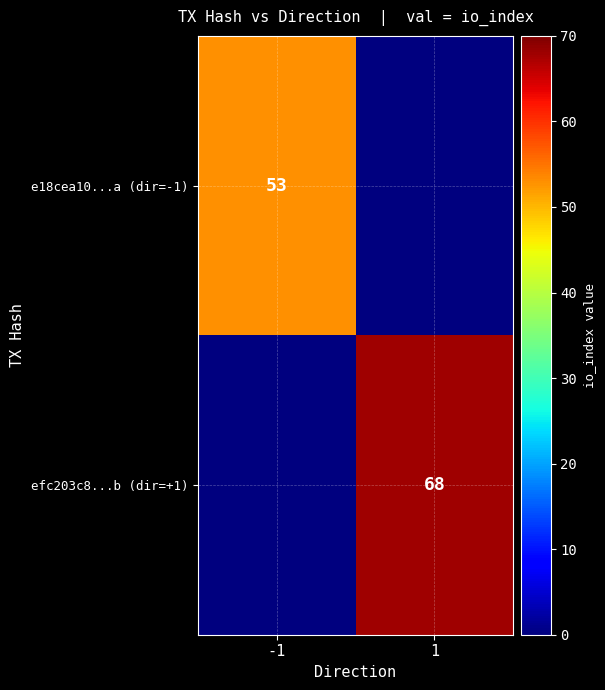

The value of efc203c8...b (dir=+1) at 1 is 68. True or false?

True